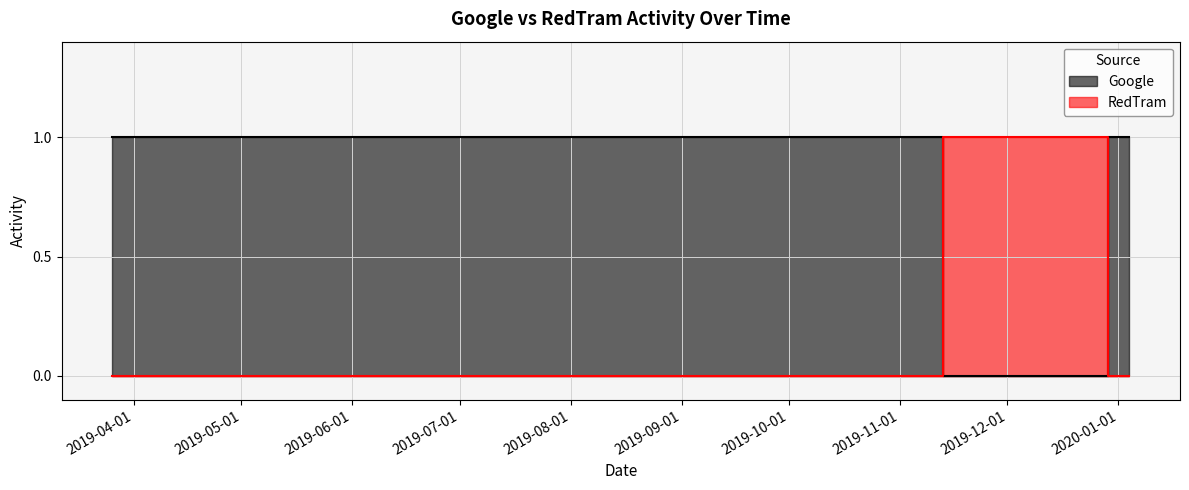

How many lines are shown in the chart?

2